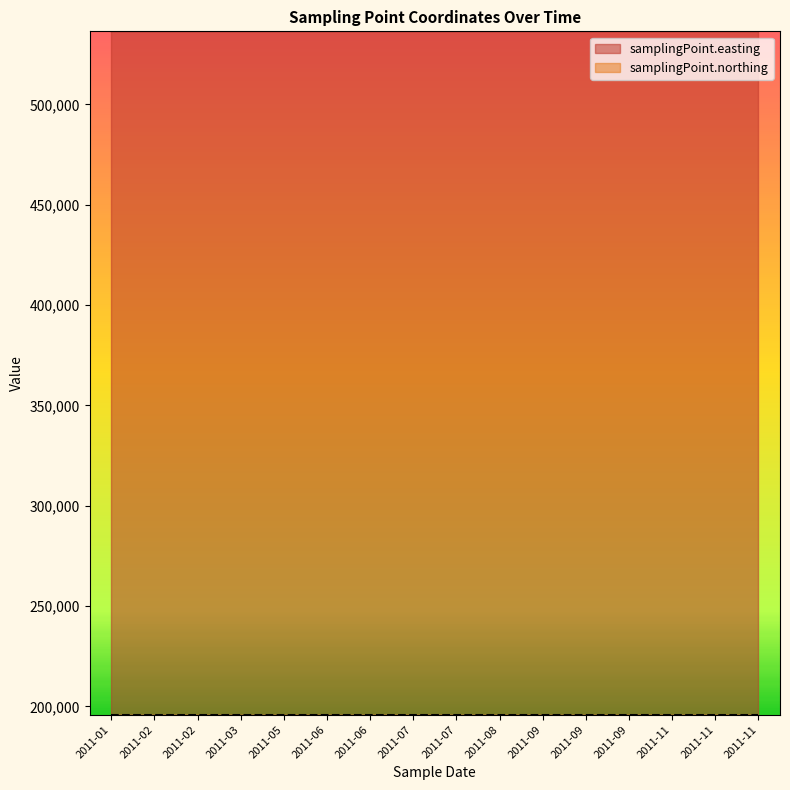

How many lines are shown in the chart?

2